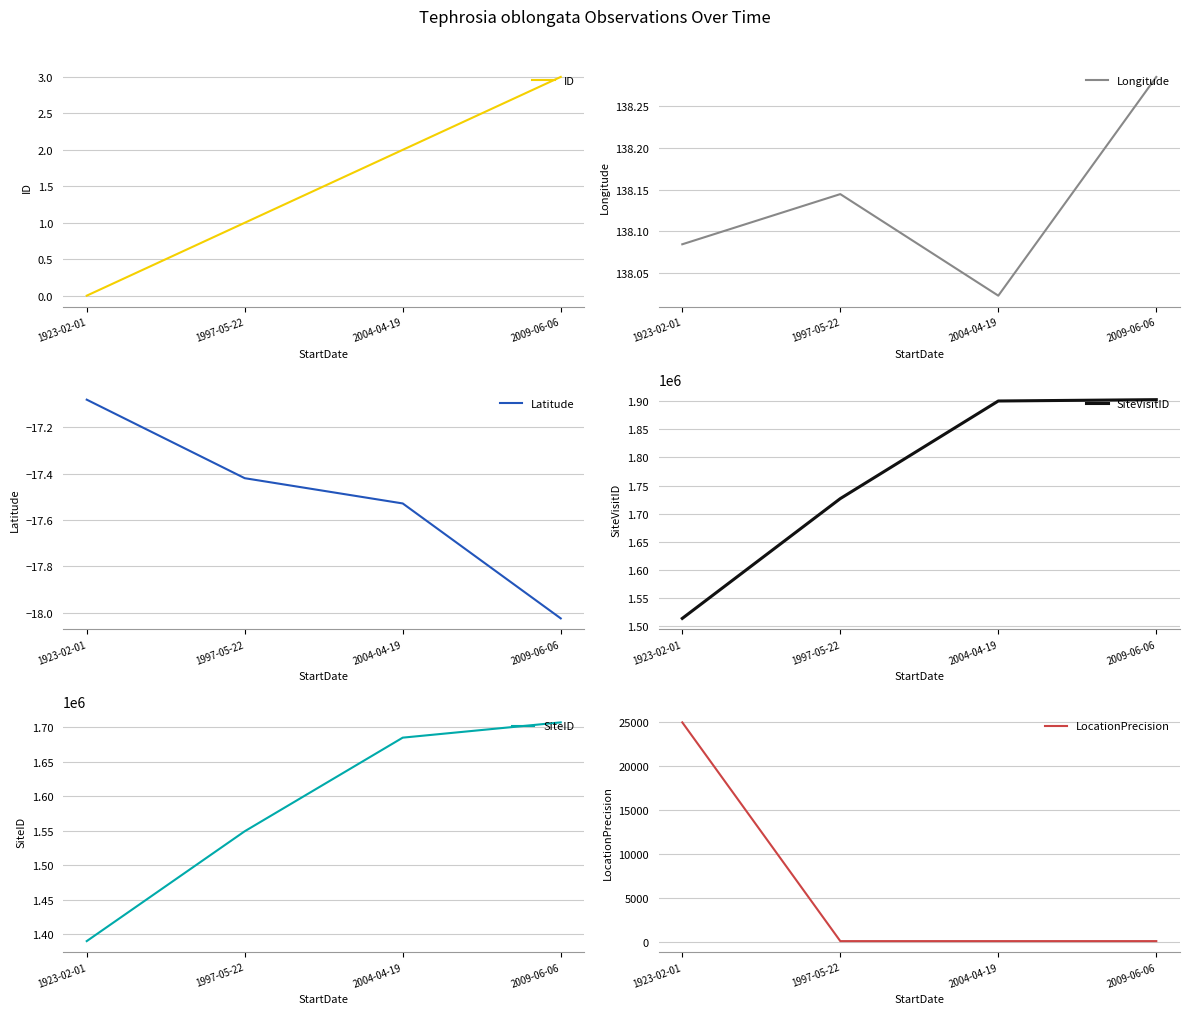

What is the average value of the Longitude series?

138.1